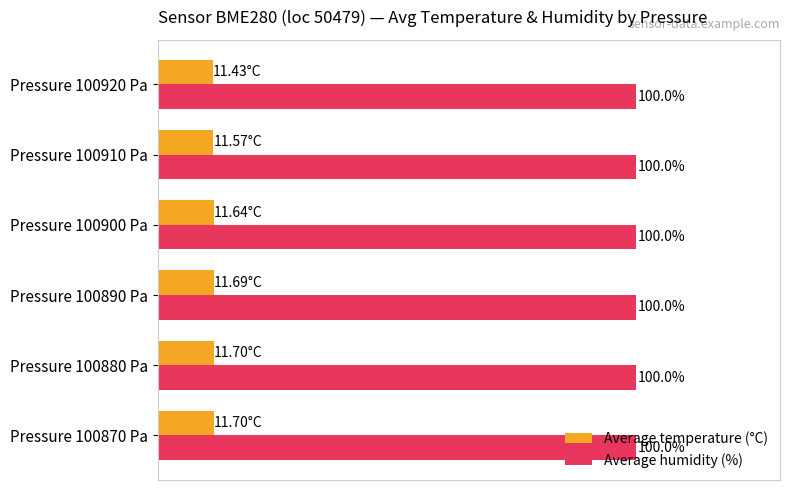

Rank the series by their maximum value, from highest to lowest.

Average humidity (%), Average temperature (°C)